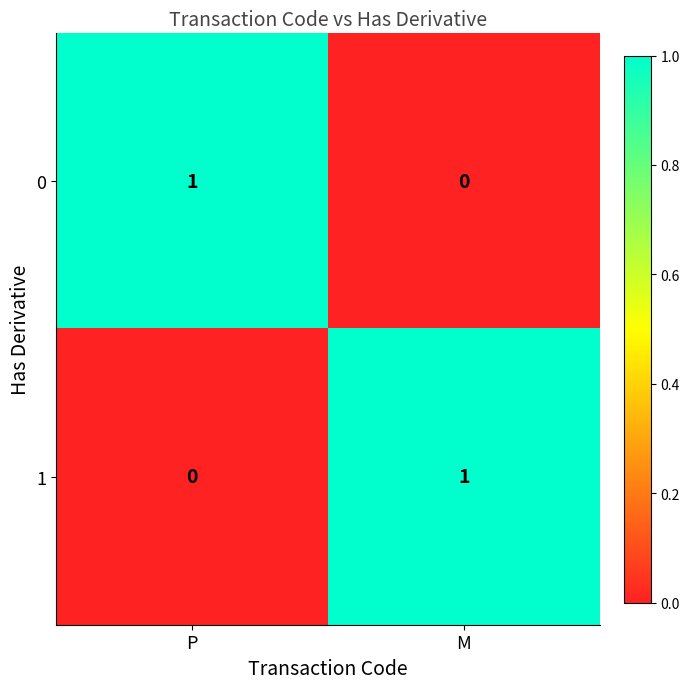

Rank the categories by 0 value from highest to lowest.

P, M